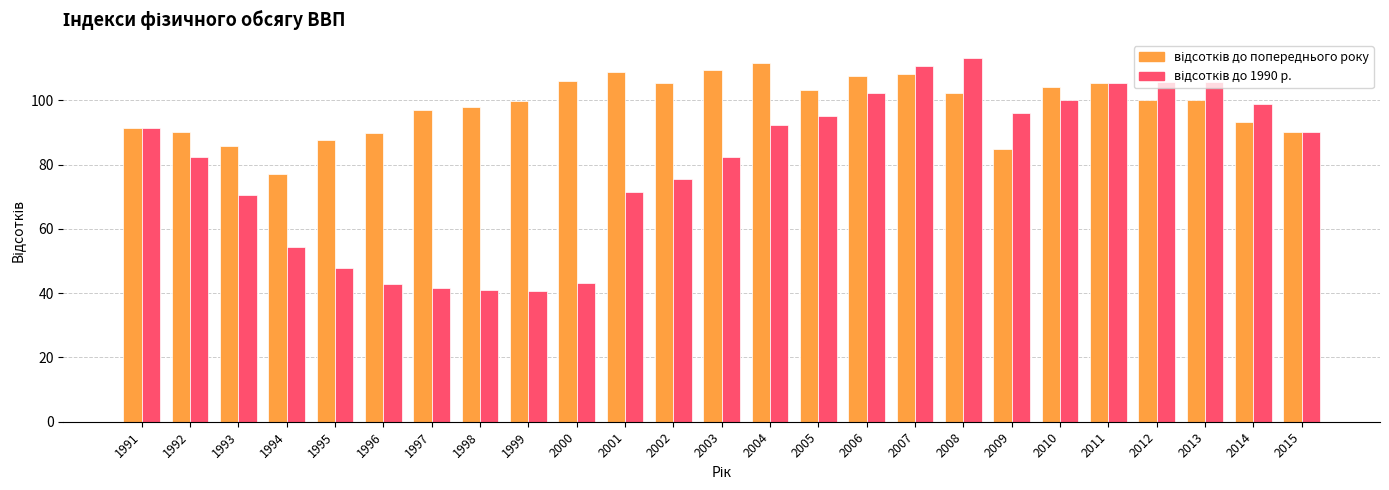

What is the minimum value shown in the chart?

40.8